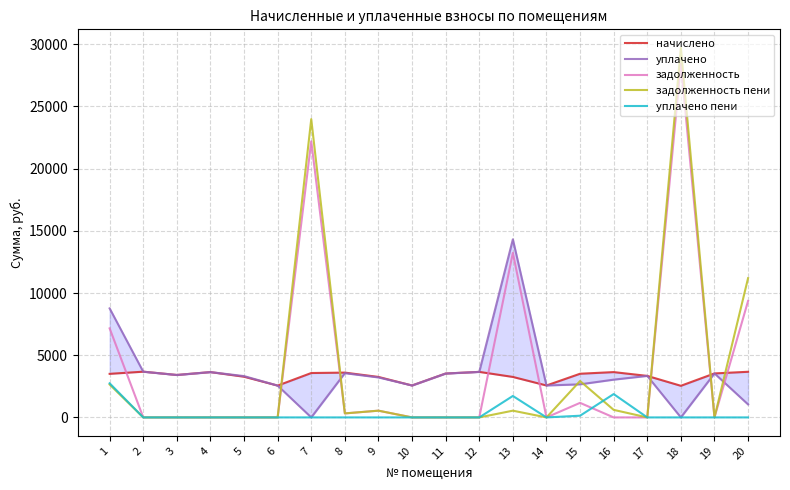

Is it true that начислено equals 3411.4 at 3?

True